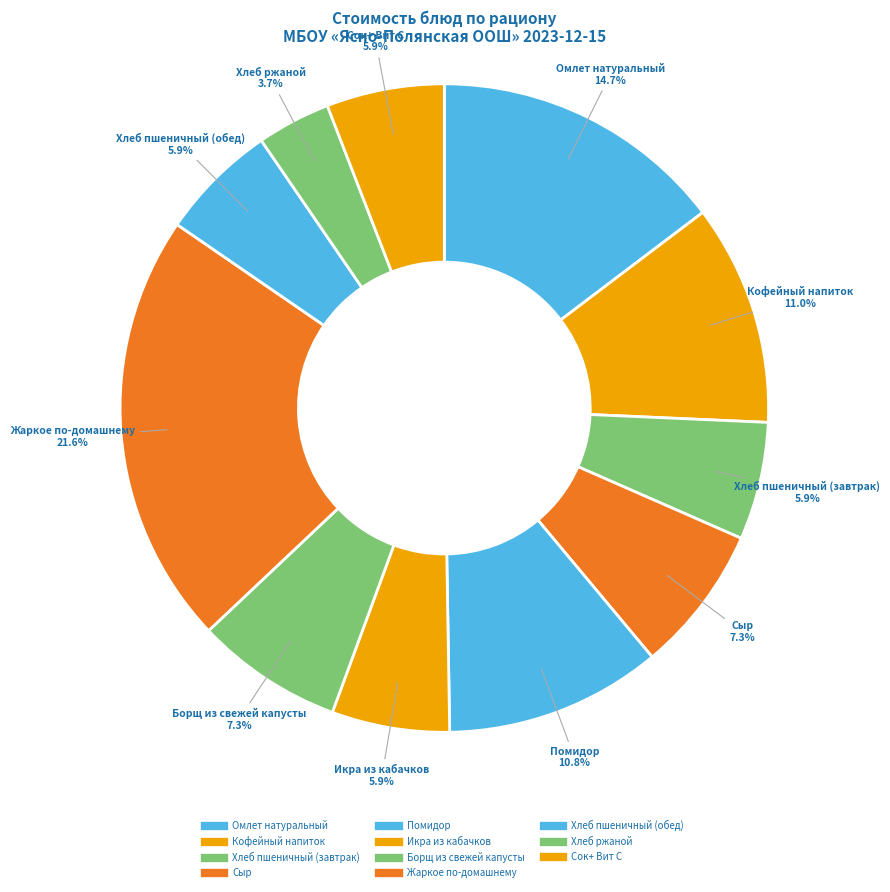

What percentage is NOT represented by Хлеб пшеничный (обед)?

94.1%